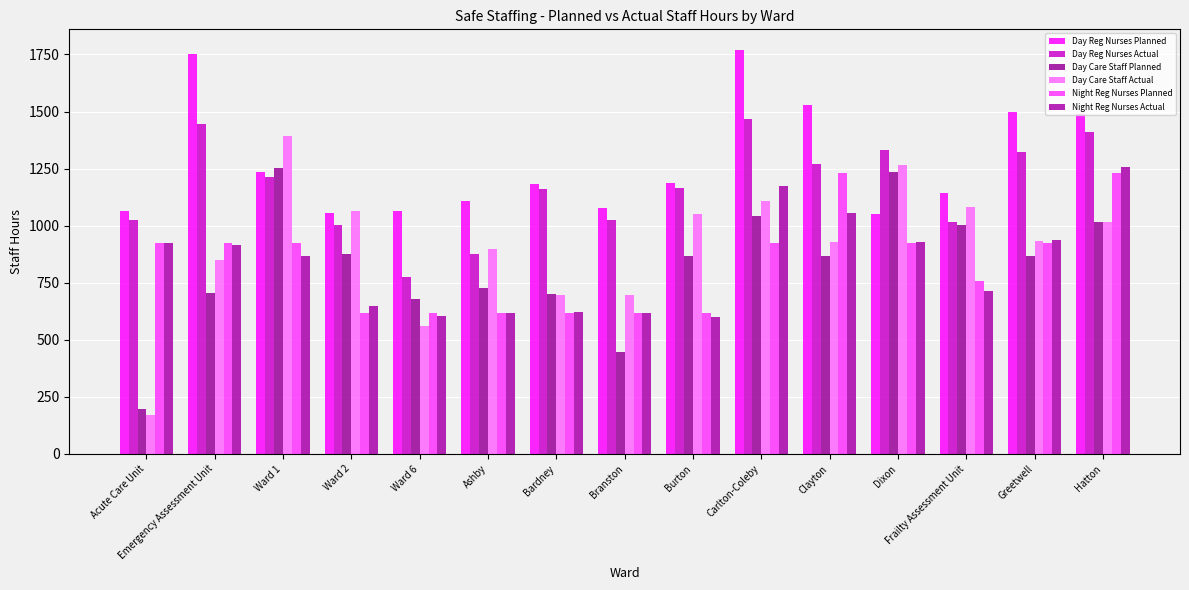

What is the approximate value of Day Care Staff Actual at Acute Care Unit?

171.5